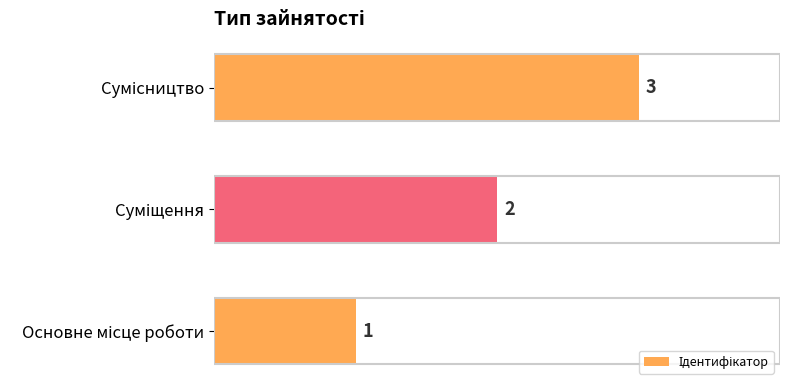

What is the sum of all values?

6